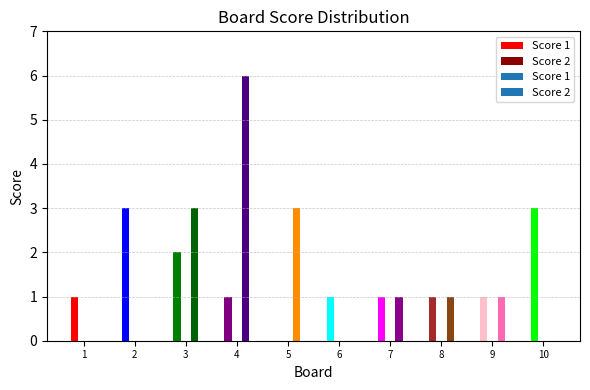

How many bars are there in each group?

2